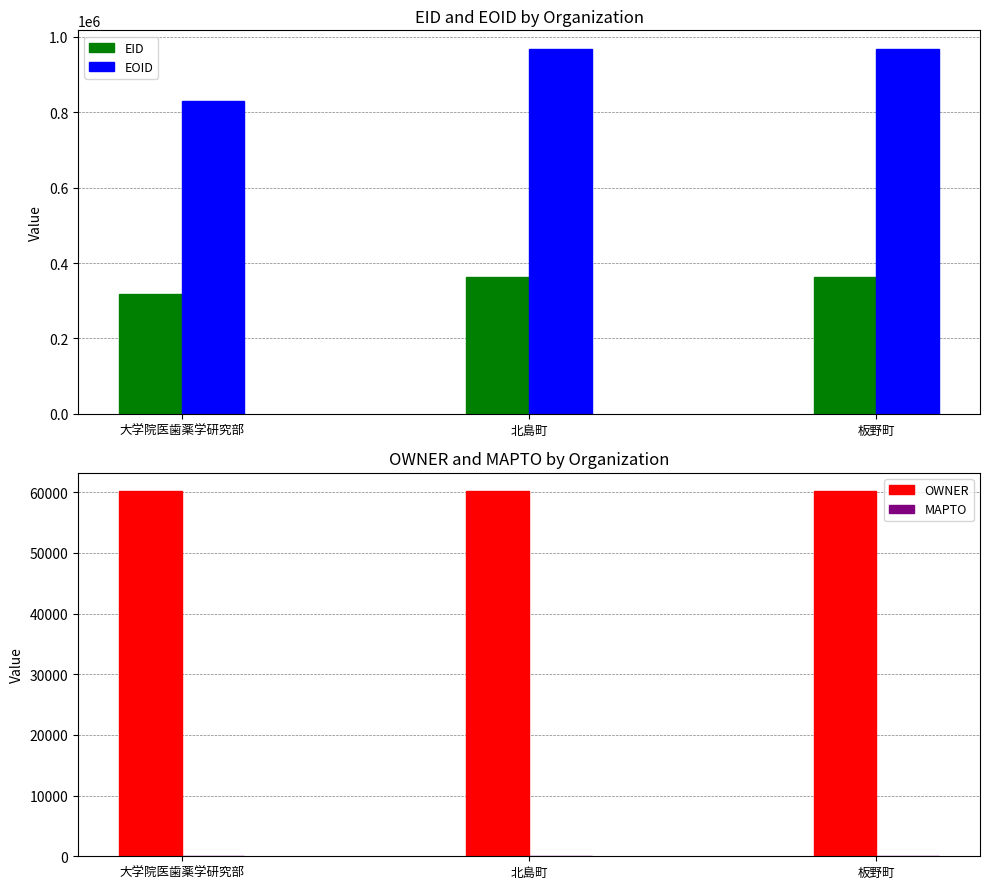

The value of EID at 大学院医歯薬学研究部 is 569399. True or false?

False